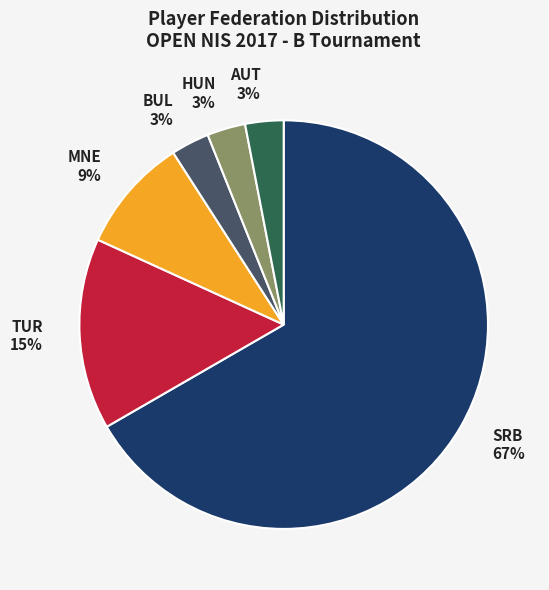

What is the ratio of the value at BUL to the value at TUR?

0.2